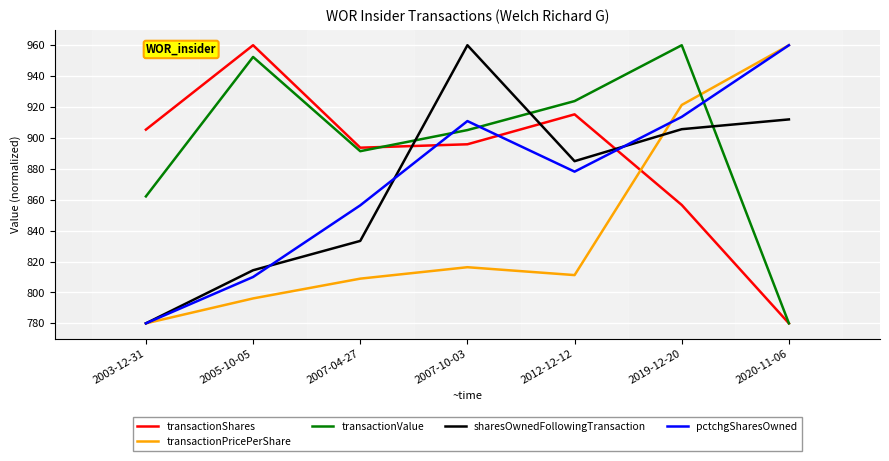

What is the difference between the maximum and minimum values in the transactionValue series?

180.0